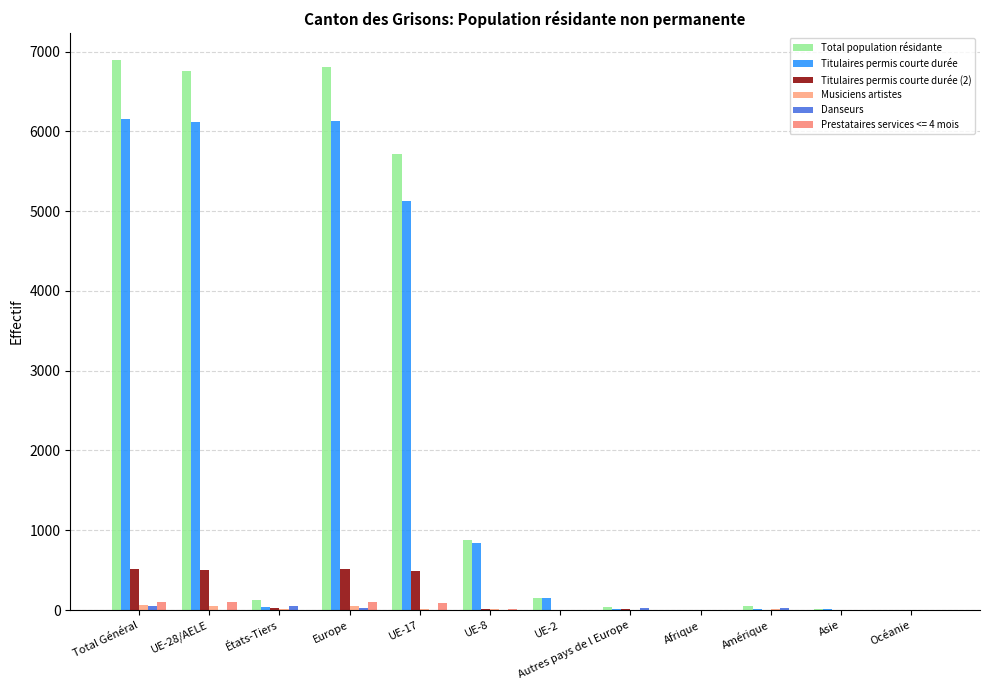

What is the total value across all series at UE-8?

1762